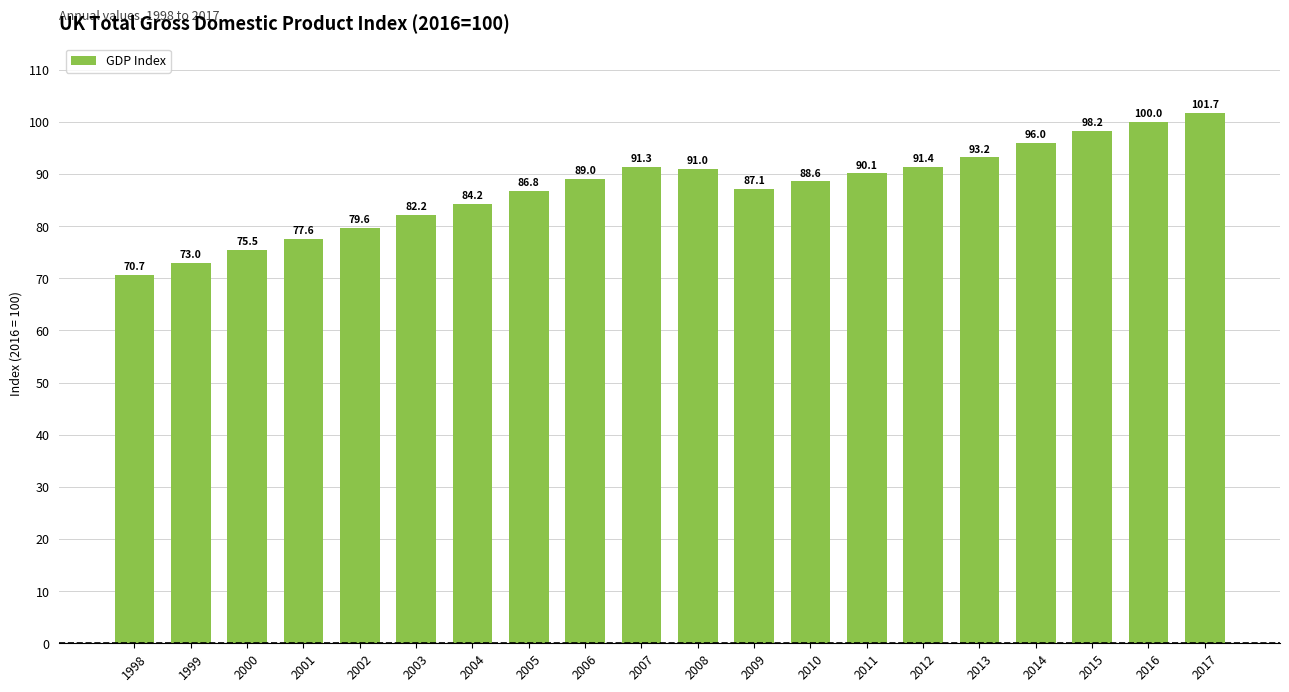

Approximately how many times larger is the value at 2007 compared to 1999?

1.3